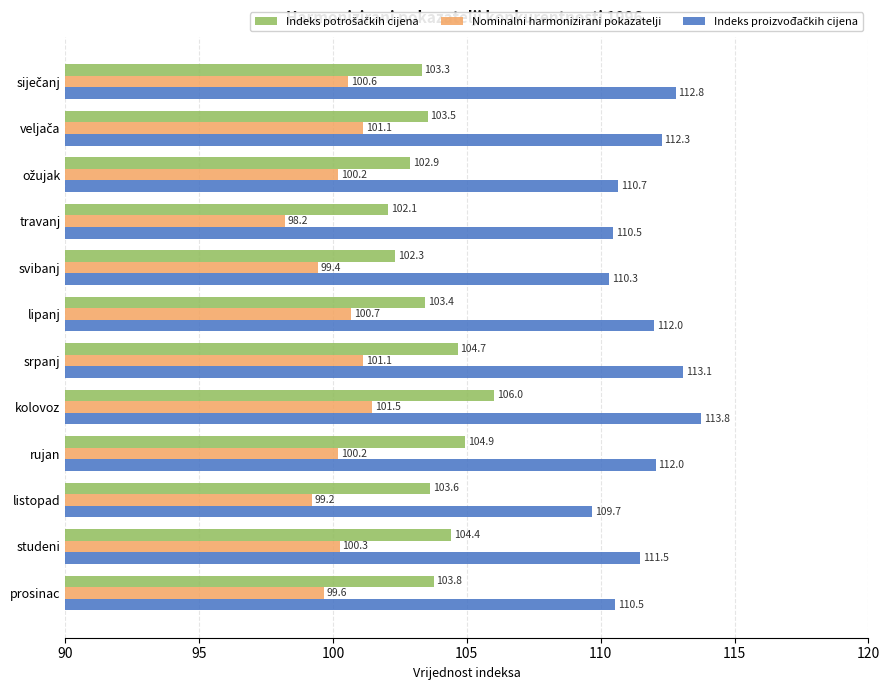

How many data points in Nominalni harmonizirani pokazatelji are above 100?

8